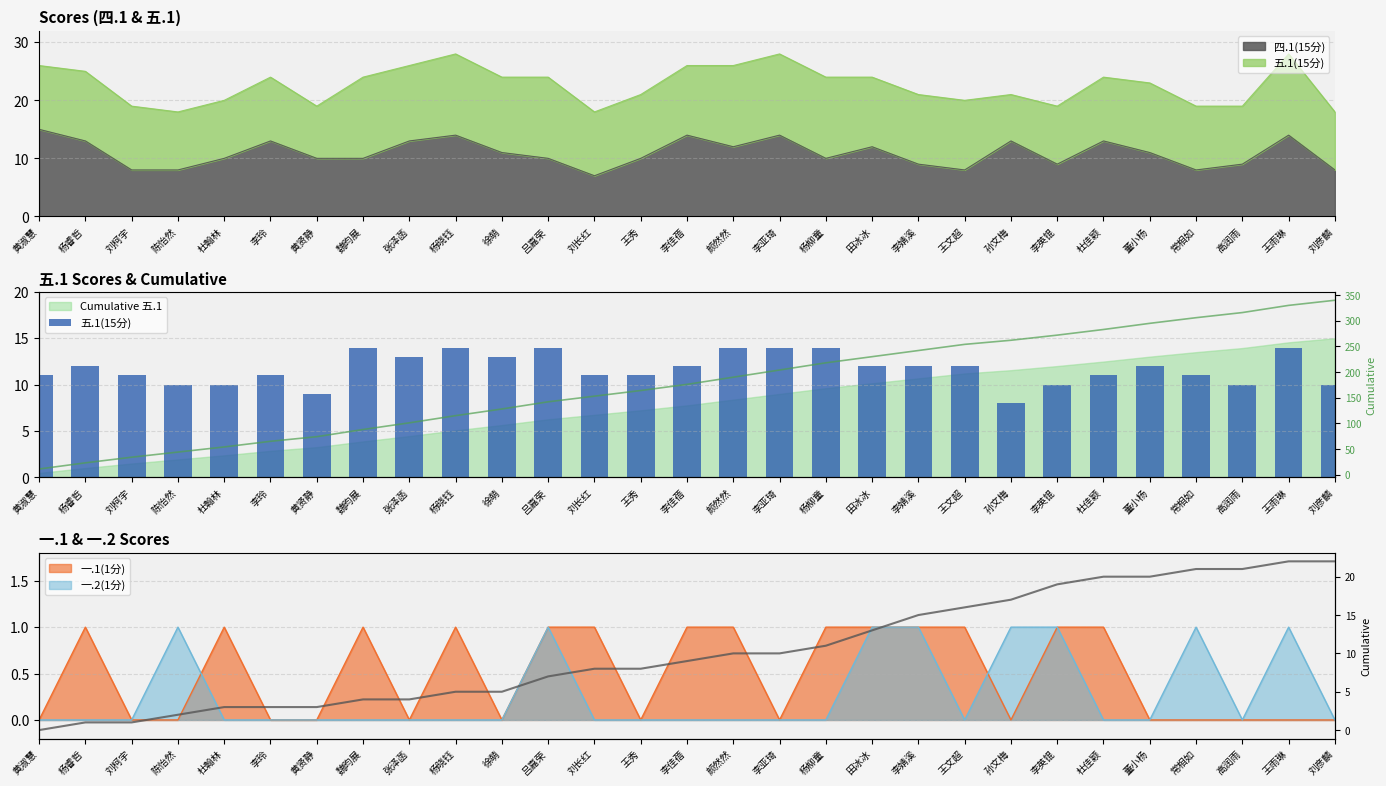

What is the sum of the Cumulative values at 刘柯宇 and 刘长红?

9